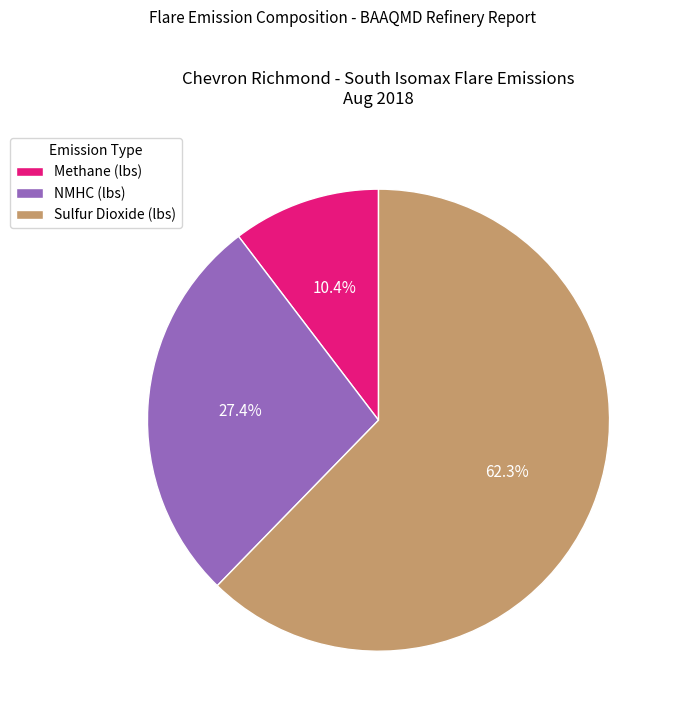

What is the ratio of the value at Sulfur Dioxide (lbs) to the value at Methane (lbs)?

6.0